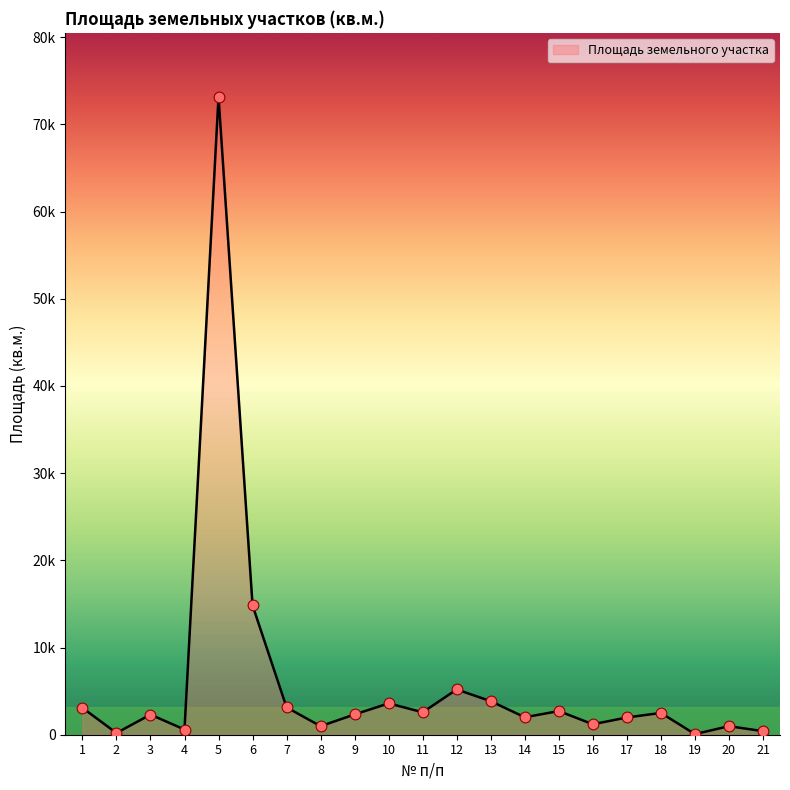

Does the chart have visible grid lines?

No